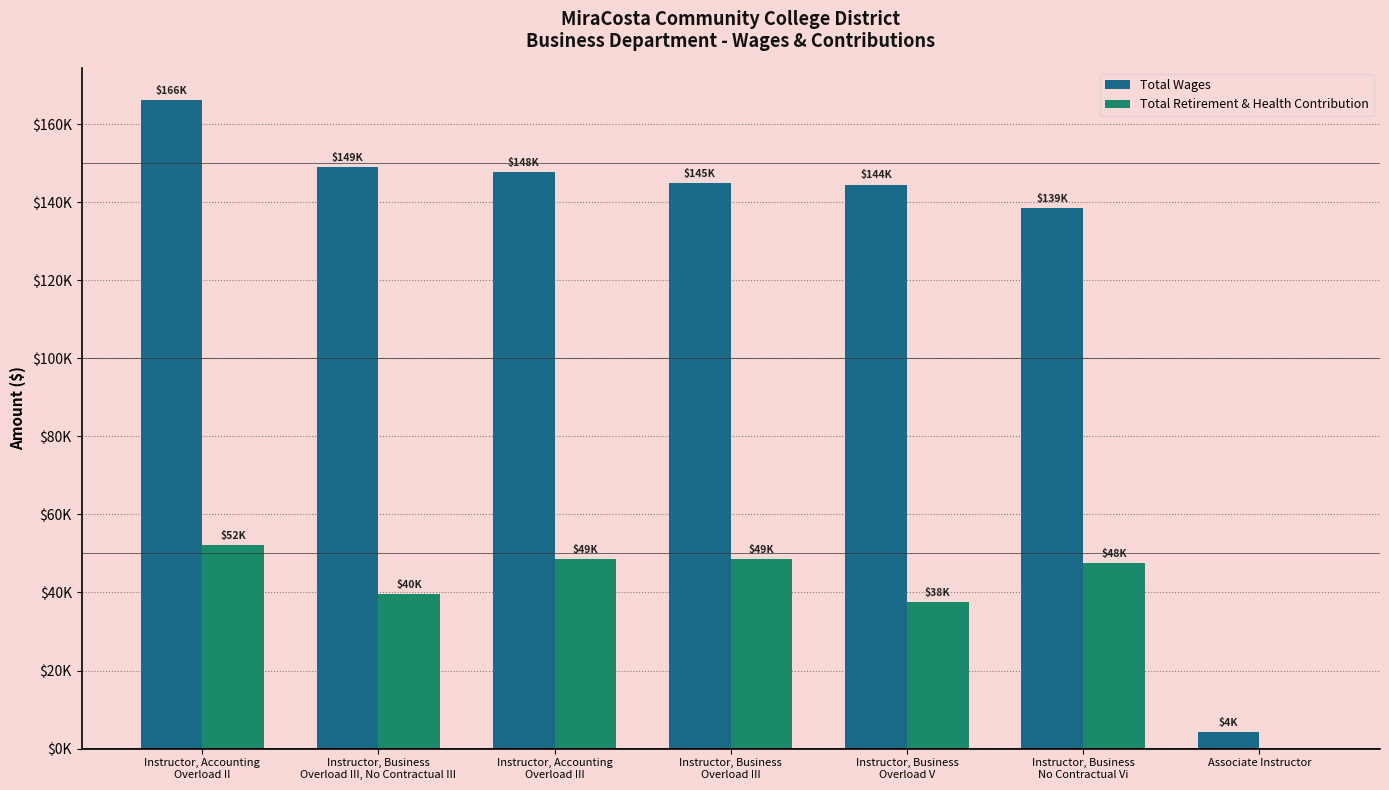

What are all the series names shown in the legend?

Total Wages, Total Retirement & Health Contribution